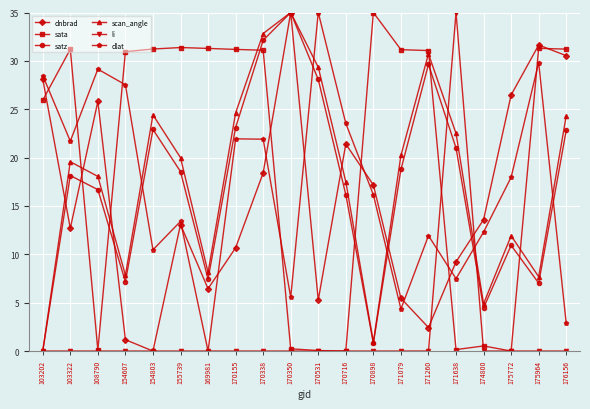

Is the value of dlat at 175772 greater than the value of dnbrad at 175772?

No